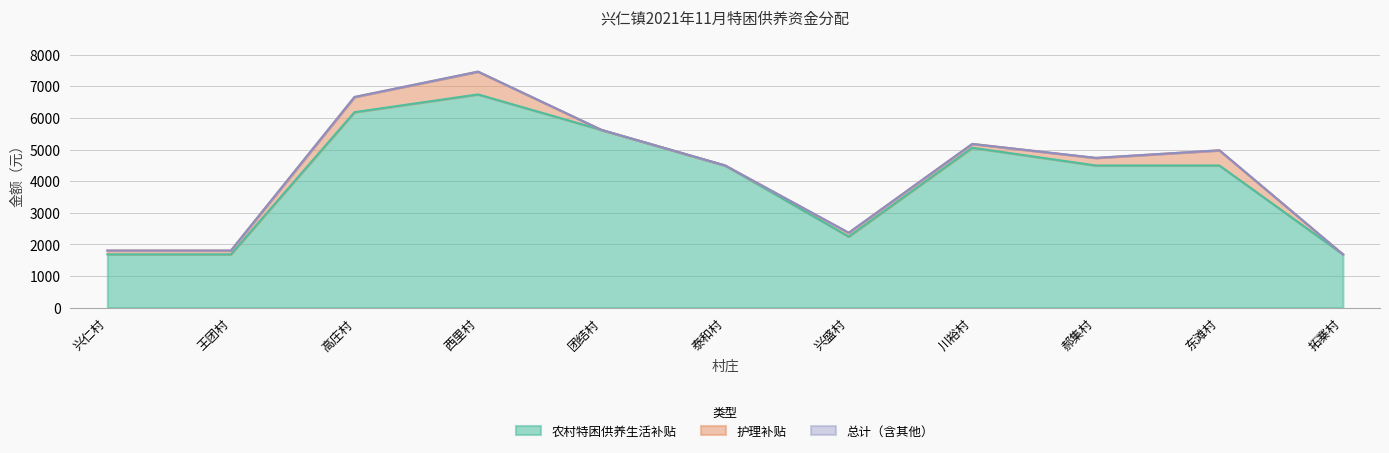

Which series has the widest spread of values?

总计